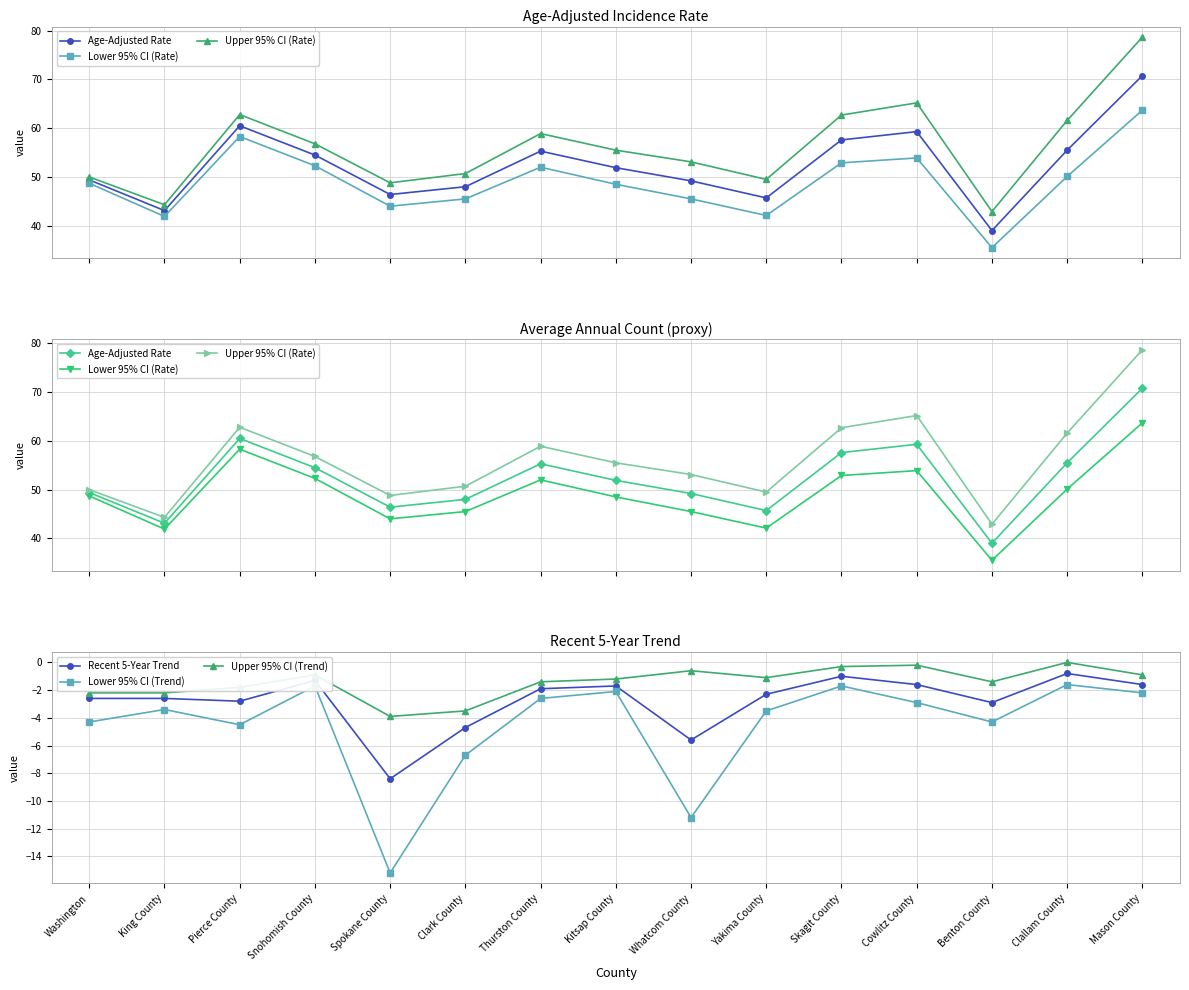

Count the number of categories in the chart.

15